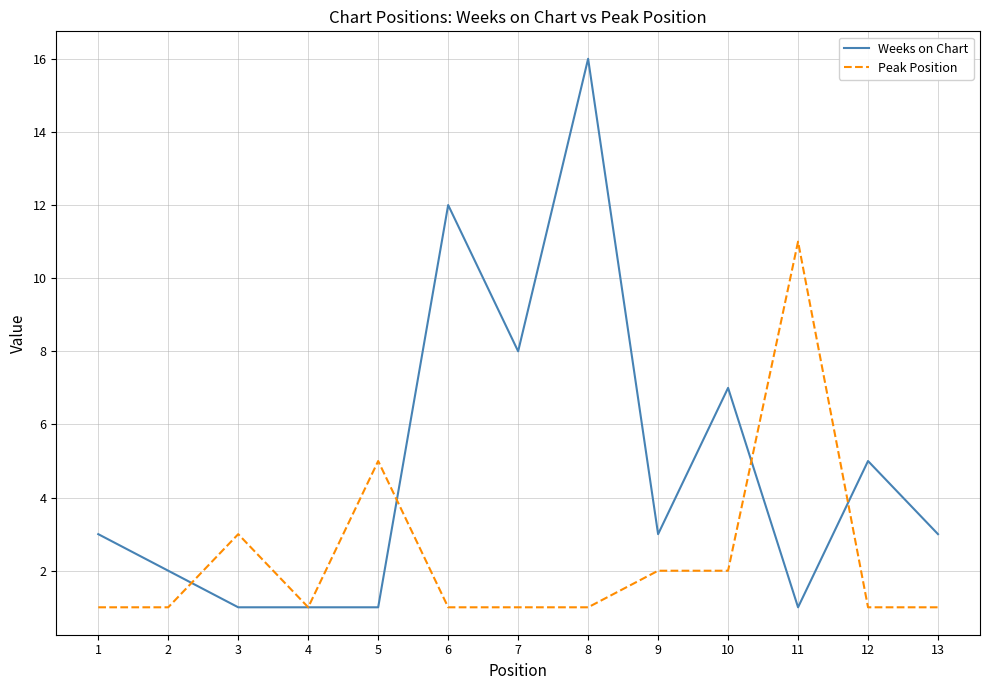

Count the number of categories in the chart.

13